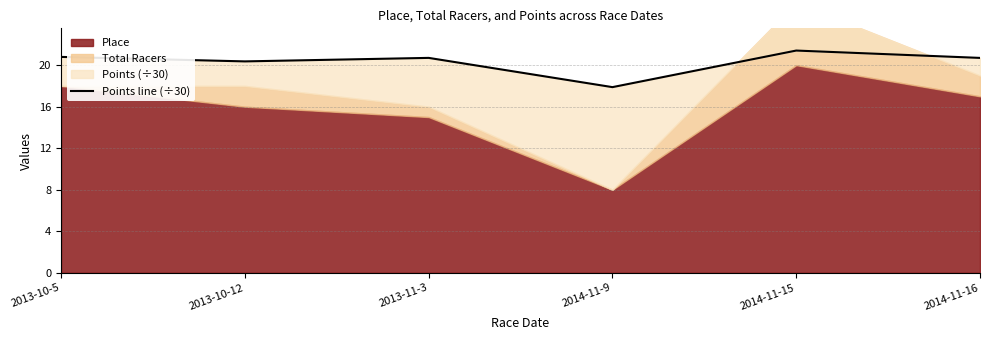

At which category does the data reach its first local peak?

2013-11-3